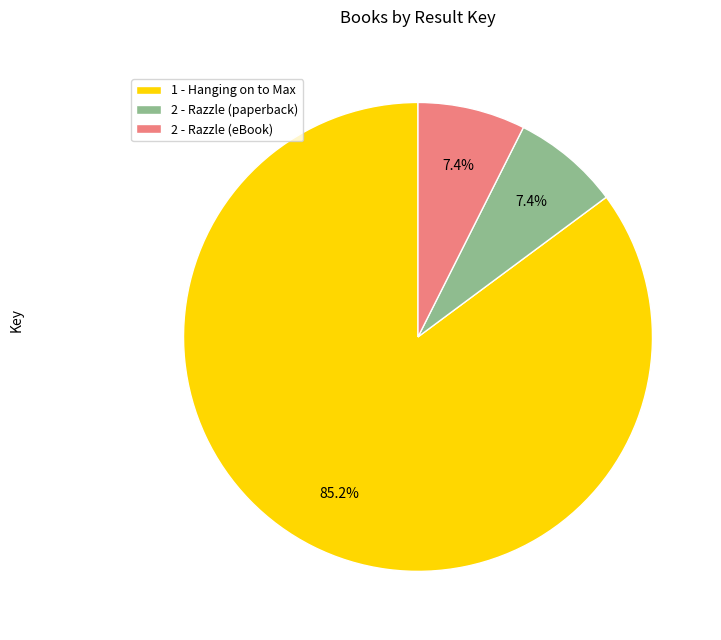

How many slices are in this pie chart?

3